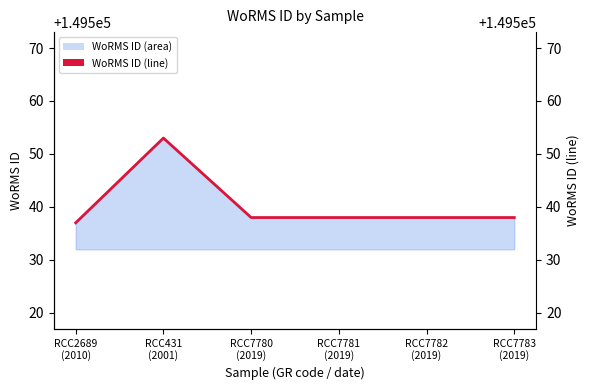

True or false: the data shows 149537 at RCC2689
(2010).

True